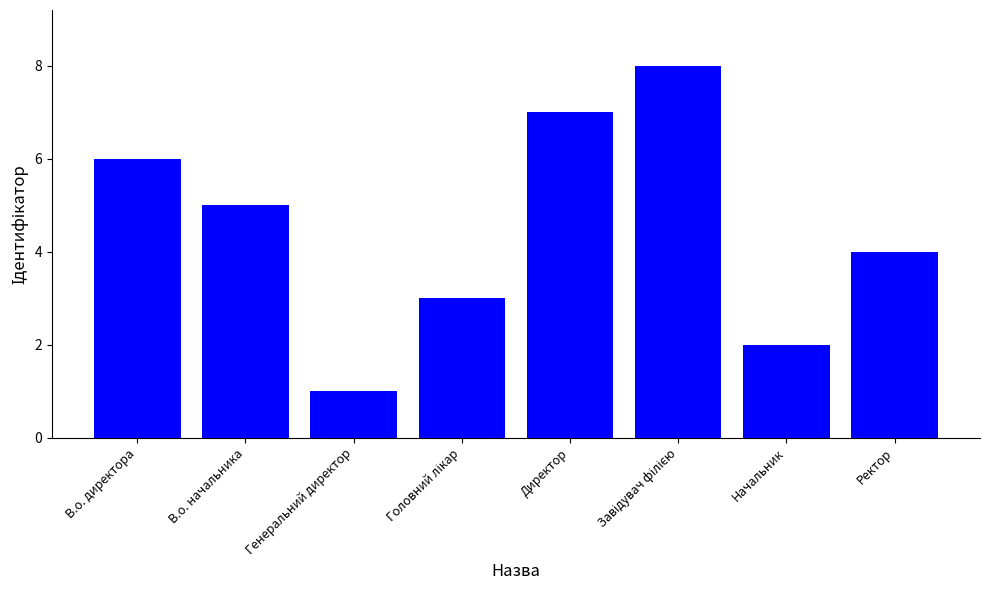

What position from the right is В.о. директора?

8